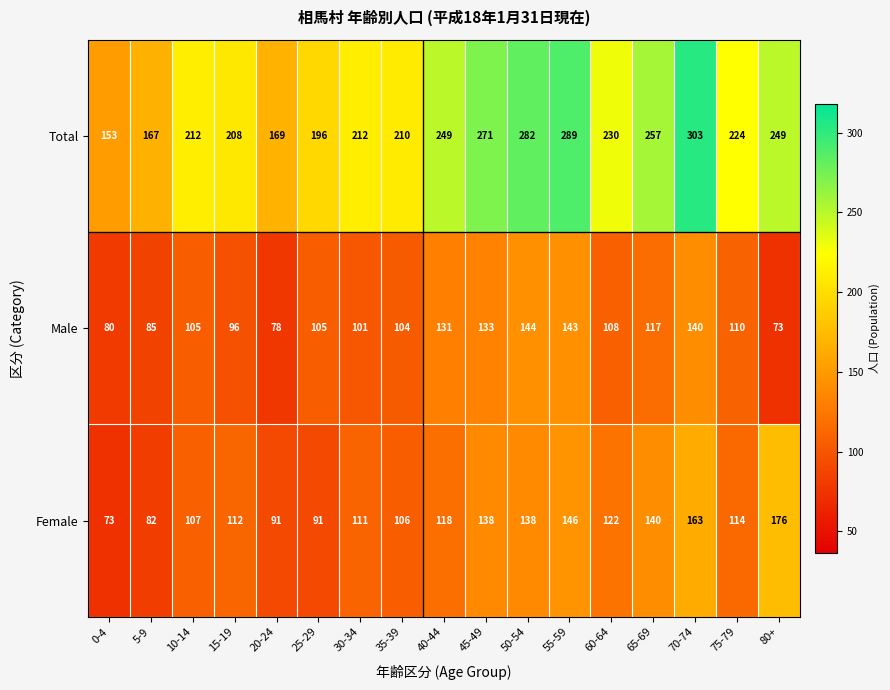

At which category is the sum across all series the highest?

70-74